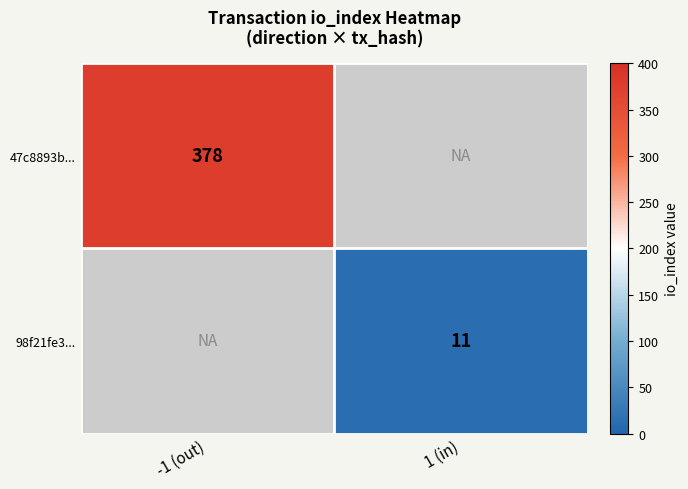

Is it true that 98f21fe3... equals 4 at 1 (in)?

False